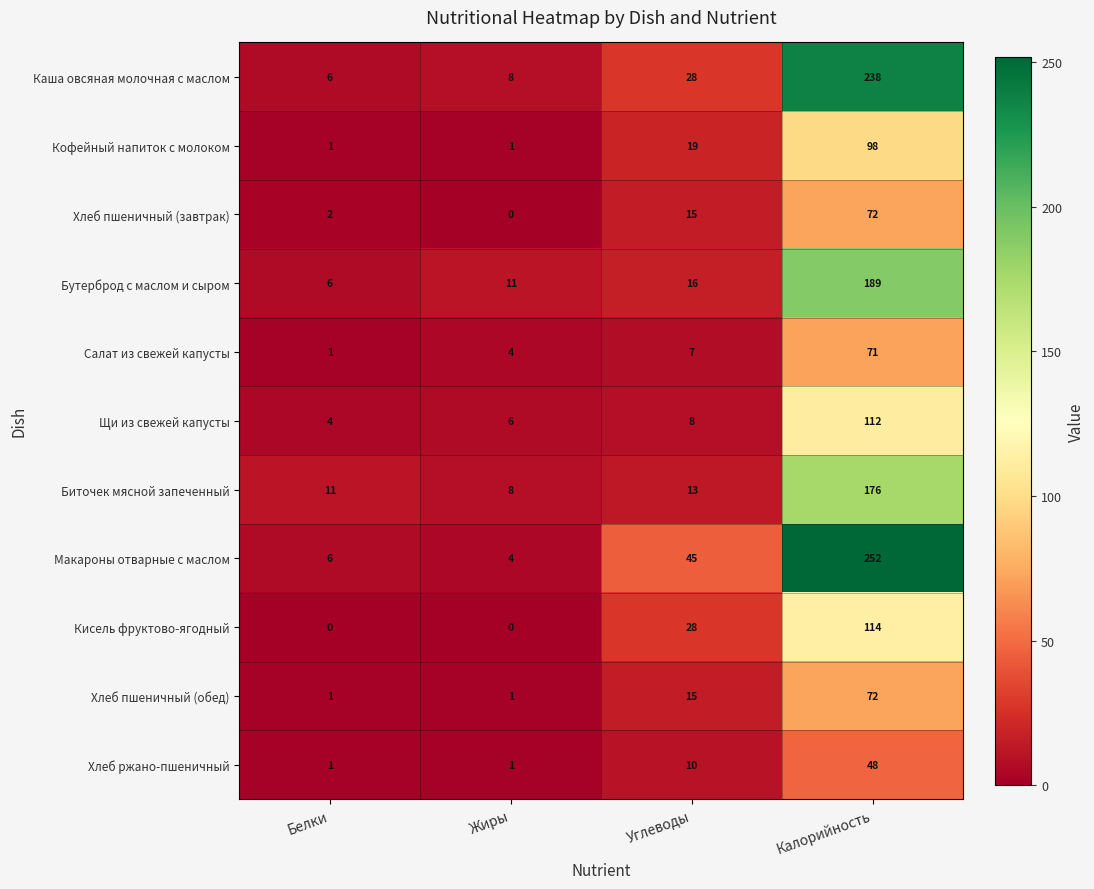

True or false: Каша овсяная молочная с маслом has a value of 28 at Углеводы.

True